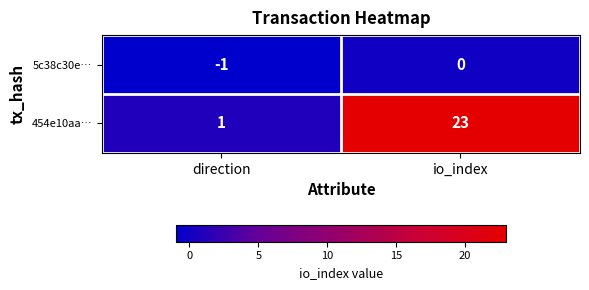

Read the 454e10aa… value at io_index, to the nearest 5.

25